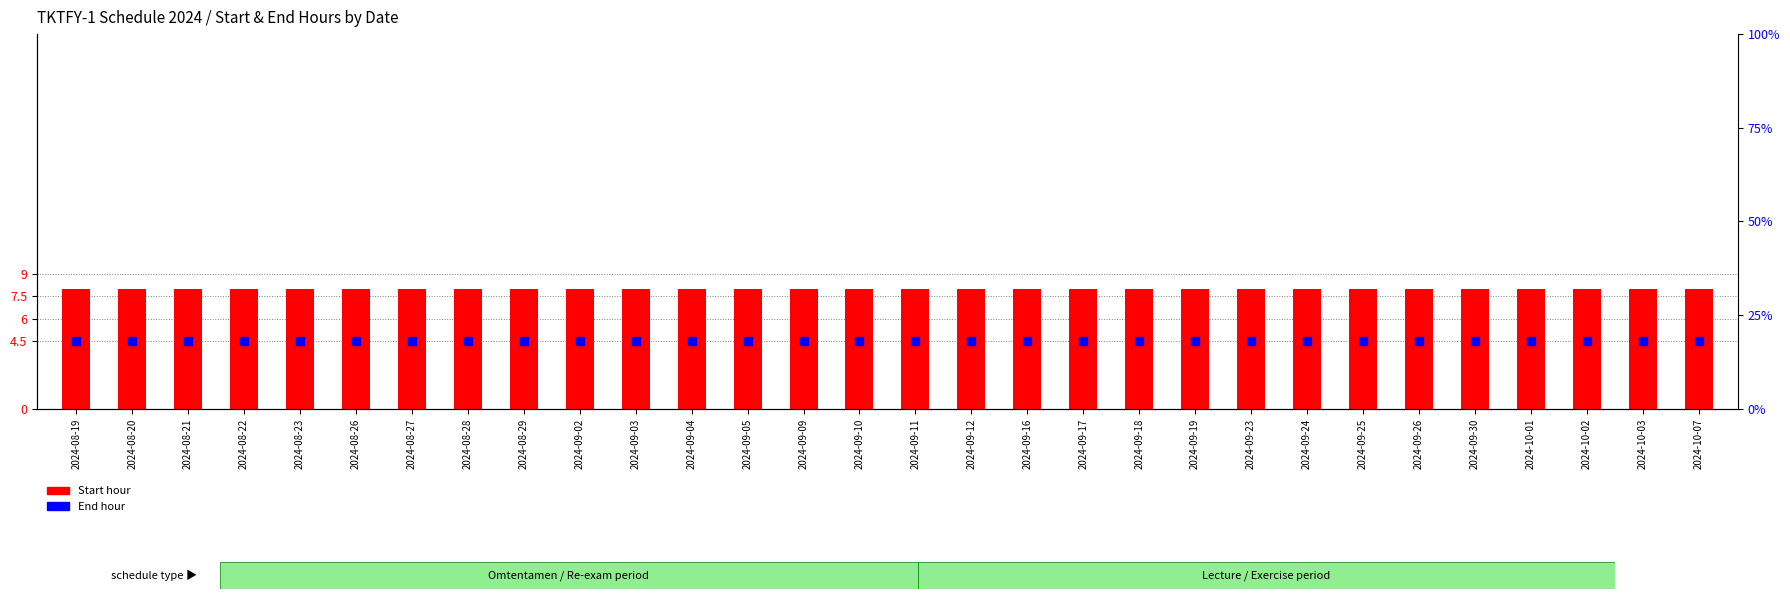

What are all the series names shown in the legend?

Start hour, End hour